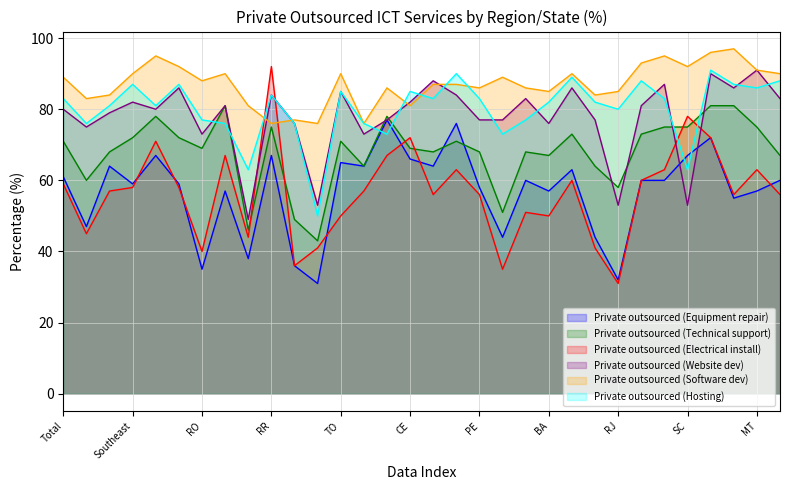

Is it true that Private outsourced (Equipment repair) equals 60 at SE?

True